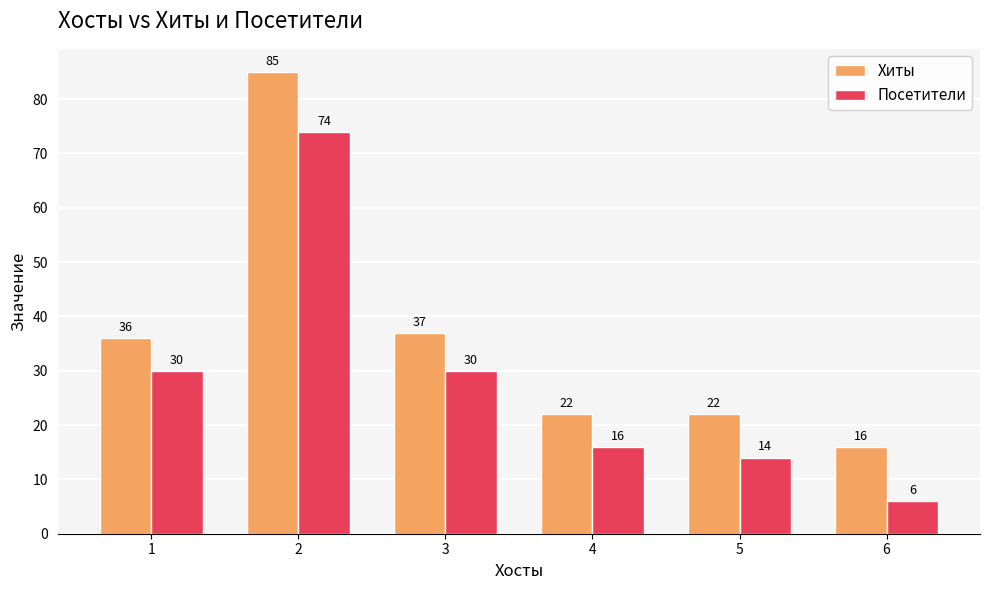

How many bars are there in each group?

2